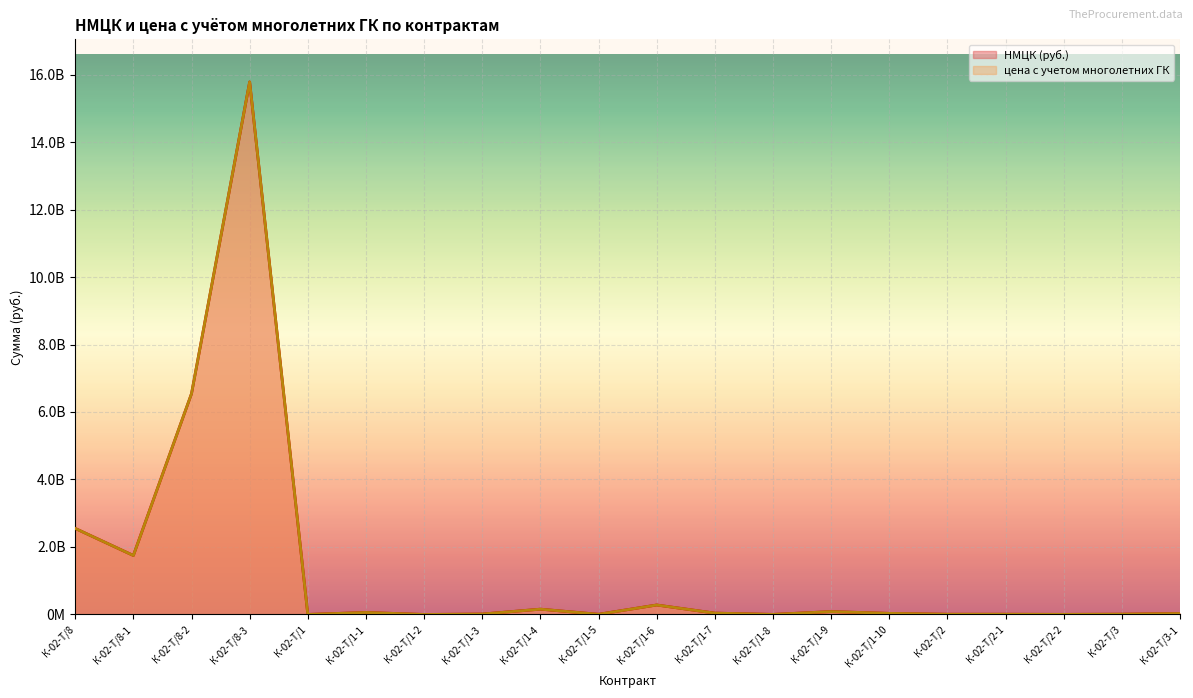

What is the difference between the maximum and minimum values in the НМЦК (руб.) series?

15781094674.7